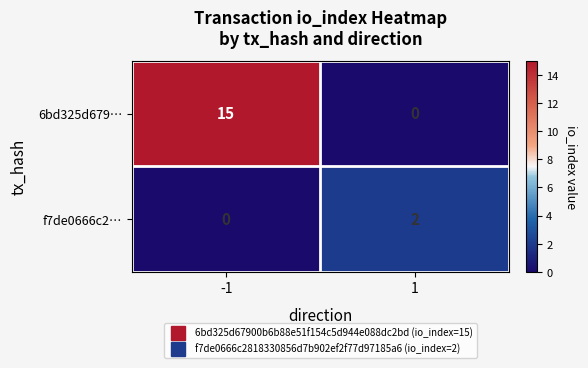

What is the difference between the 6bd325d679… values at -1 and 1?

15